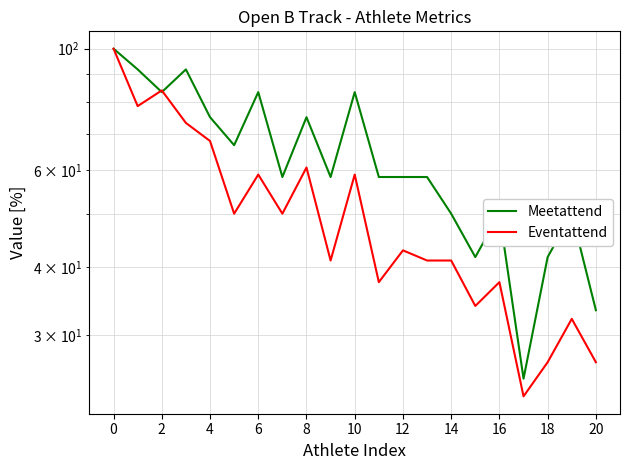

Does the chart have visible grid lines?

Yes